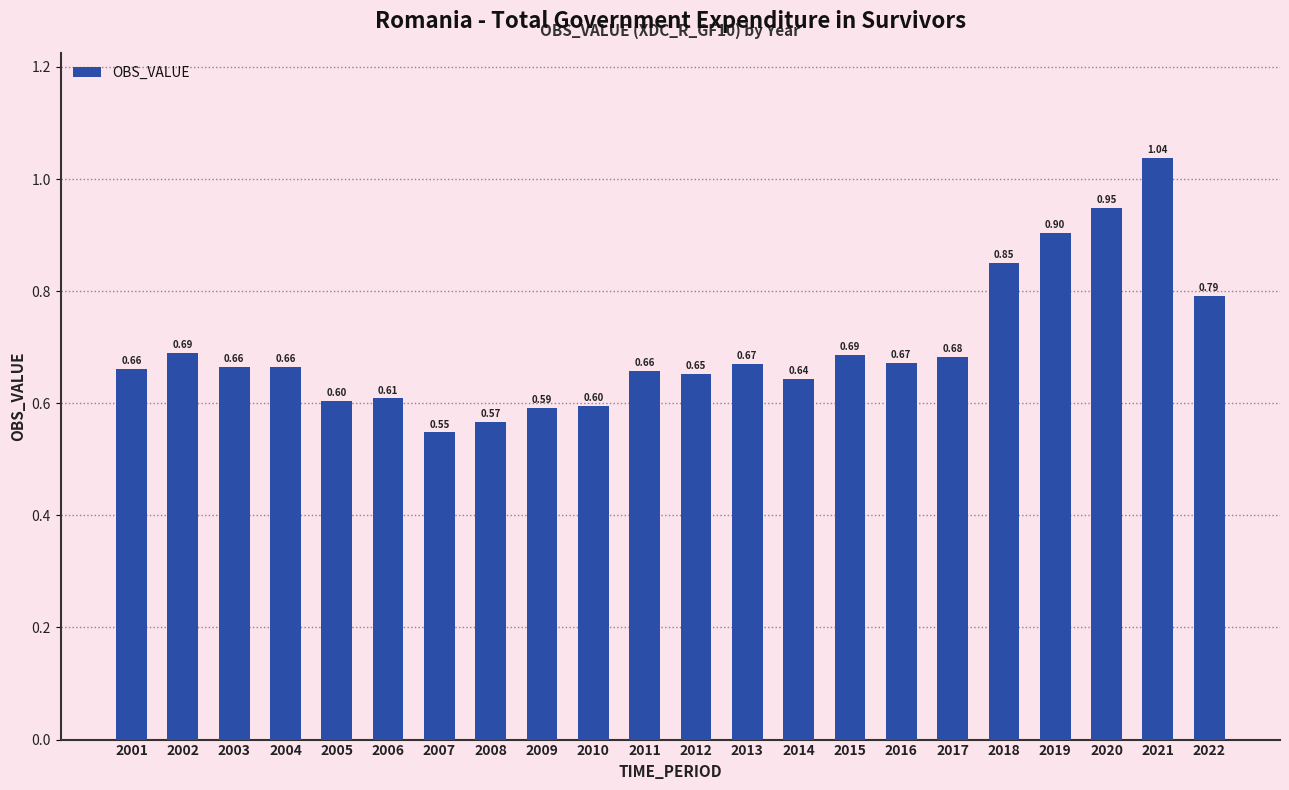

Does the chart contain stacked bars?

No